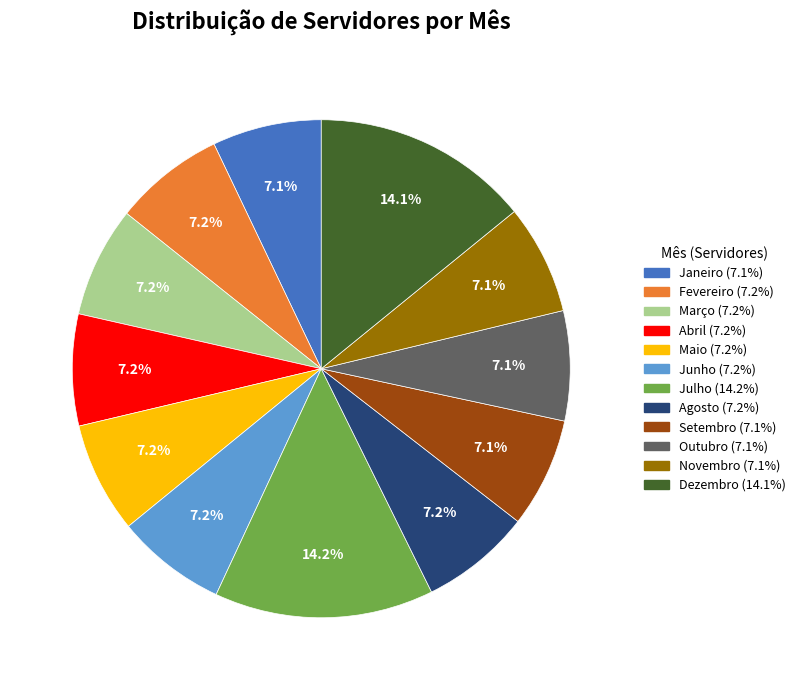

Do Fevereiro and Janeiro together represent more than half of the pie?

No